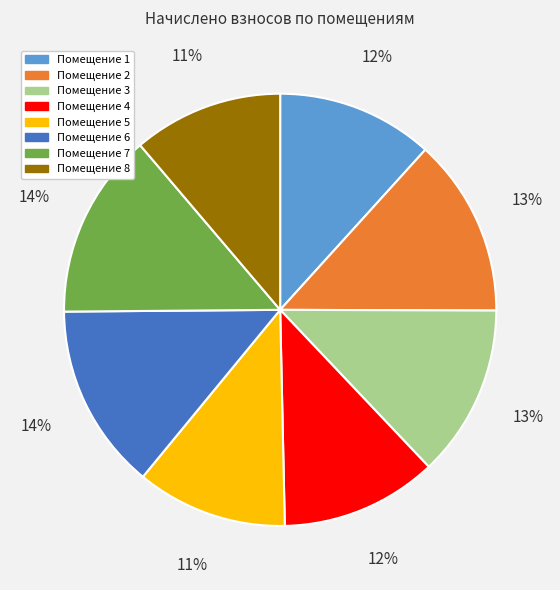

To the nearest percent, what is the average slice percentage?

12%